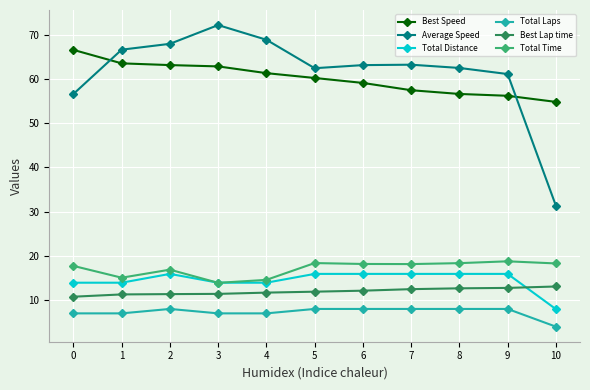

How many values in the Total Distance series exceed 15?

6